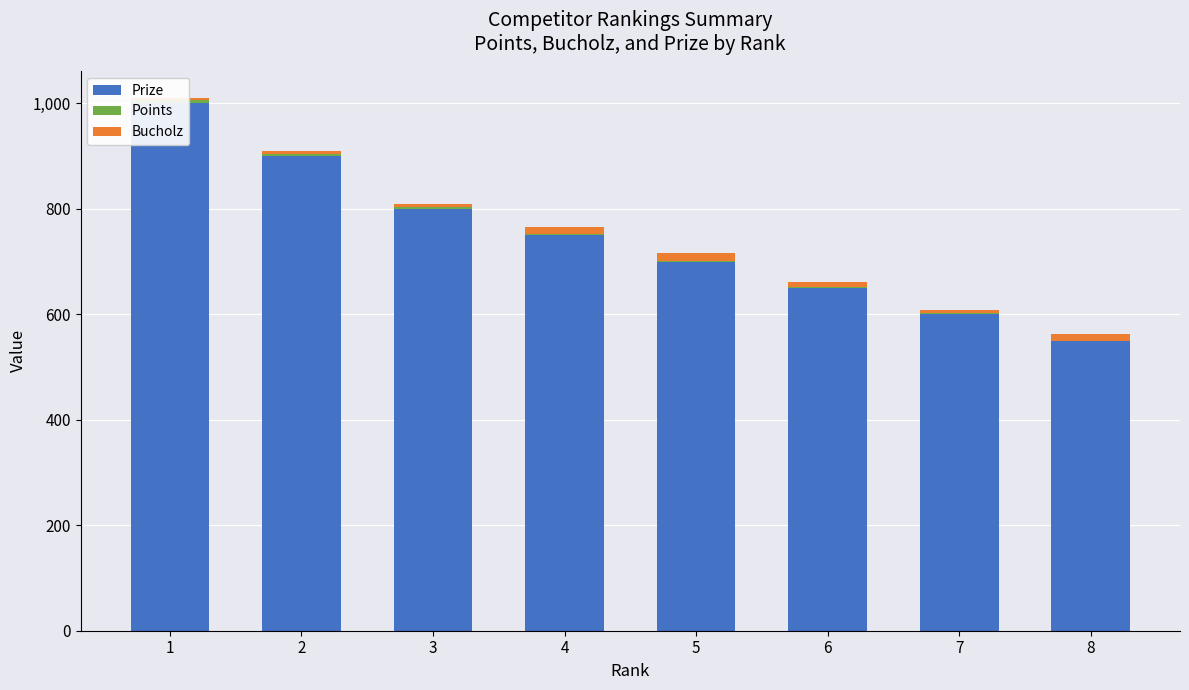

What is the value of the Prize bar at the 5th from the left?

700